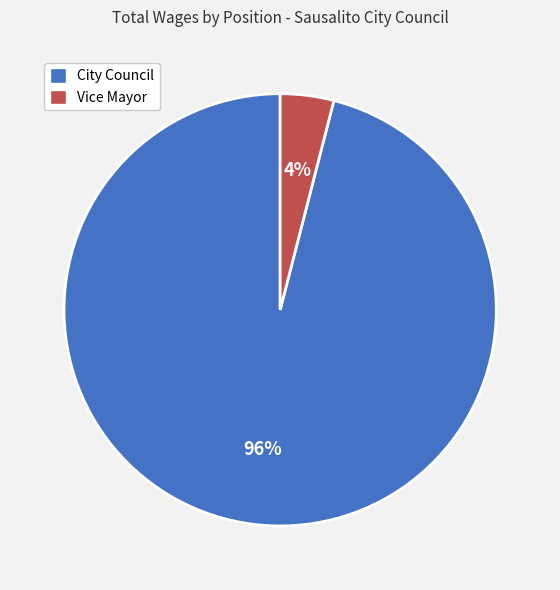

Approximately how many times larger is the value at City Council compared to Vice Mayor?

24.0